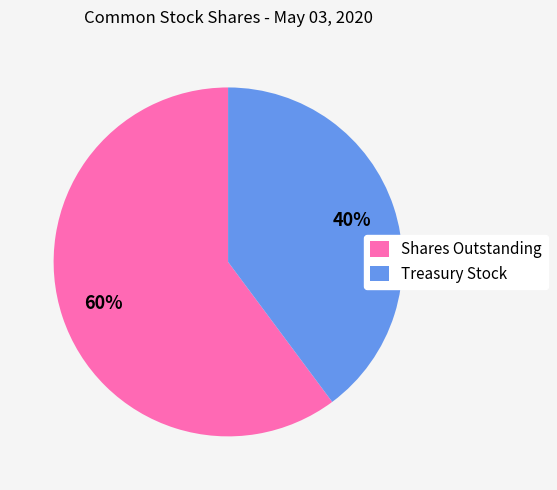

True or false: Treasury Stock accounts for 40% of the total.

True